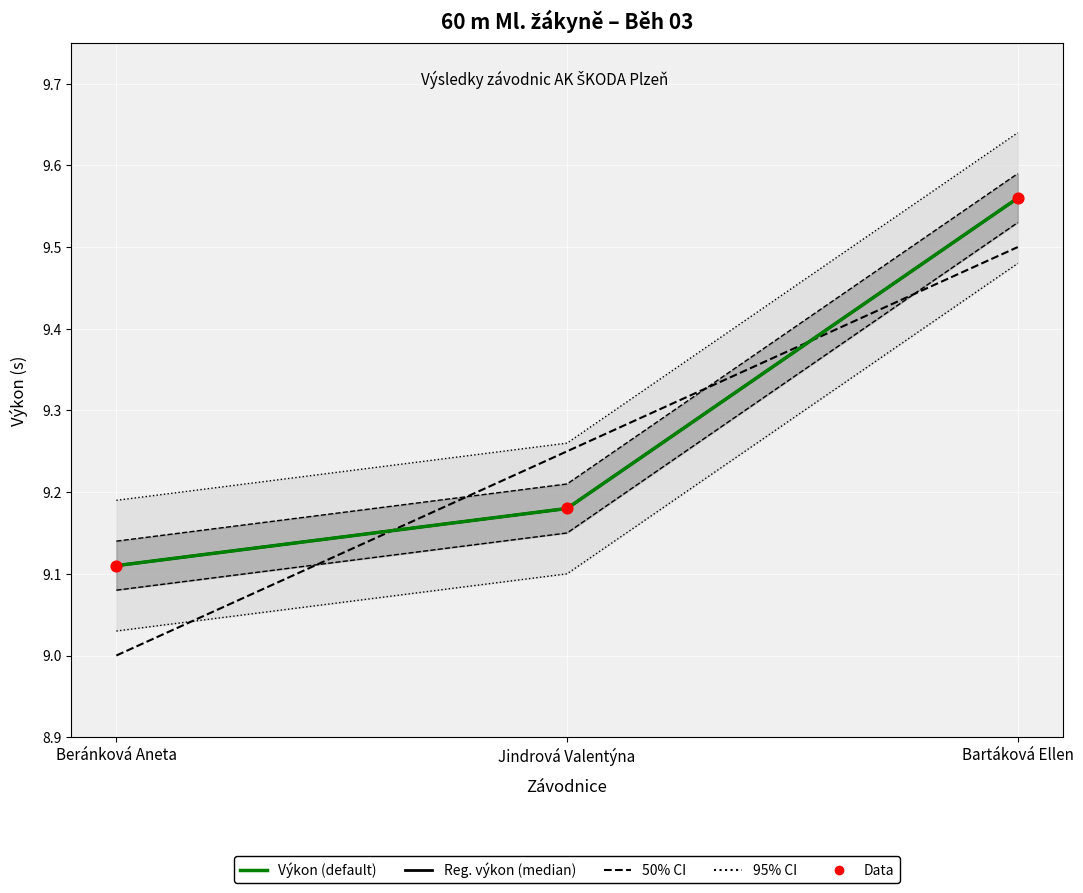

At how many categories does at least one series exceed 9?

3